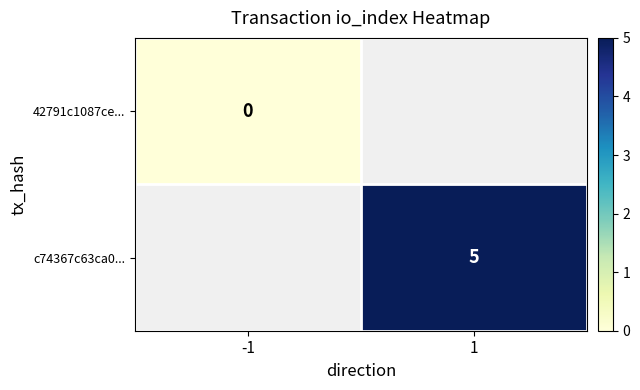

Is the value of c74367c63ca0... at 1 greater than the value of 42791c1087ce... at -1?

Yes